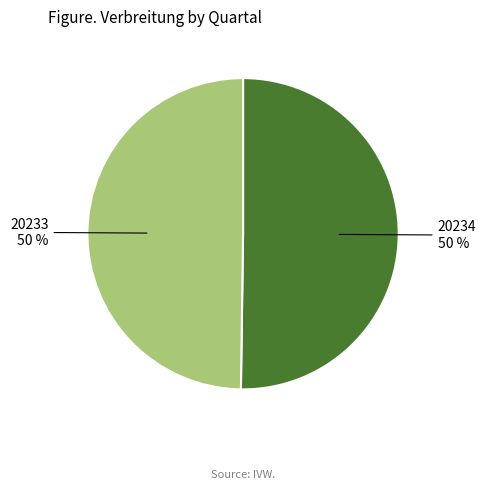

Is the sum of 20233 and 20234 greater than half?

Yes